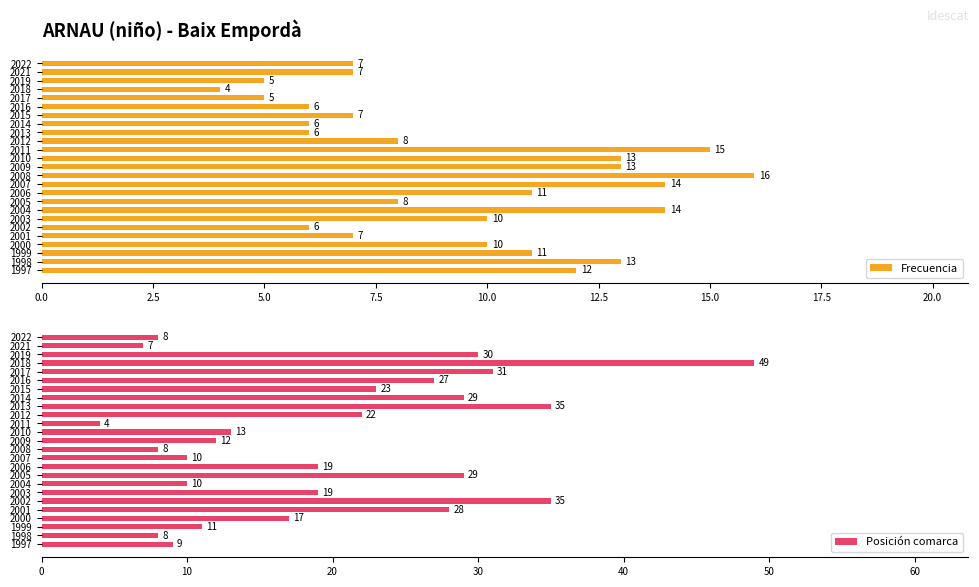

Rank the series by their average value, from lowest to highest.

Frecuencia, Posición comarca